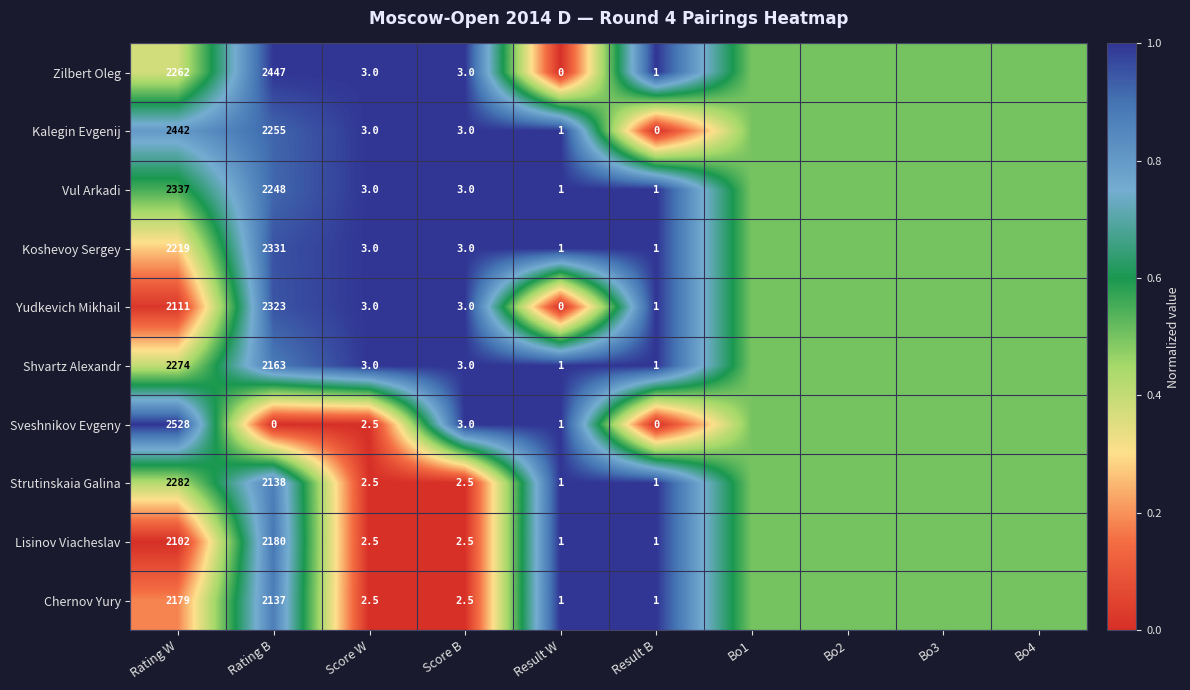

What is the difference between the Chernov Yury values at Result B and Score B?

1.5